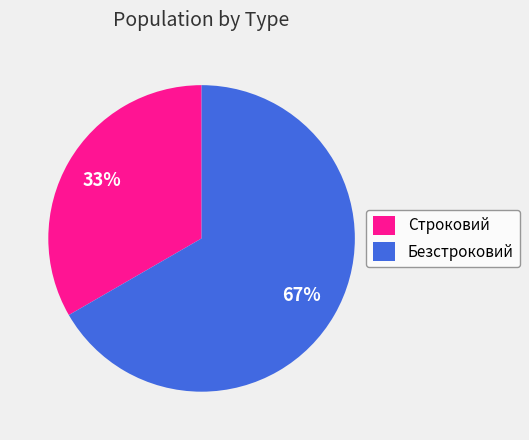

Combined, do Безстроковий and Строковий account for over 50%?

Yes